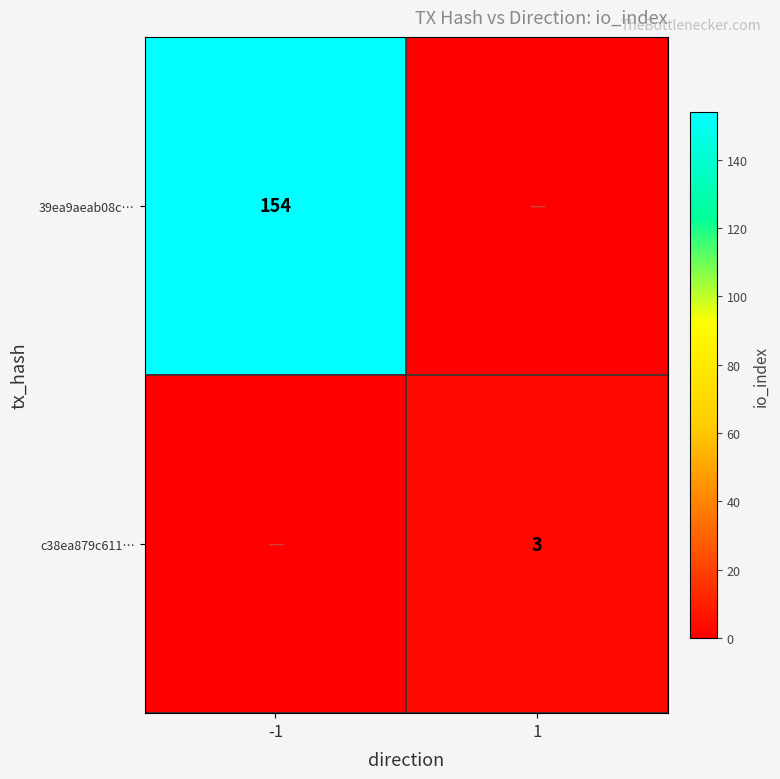

The c38ea879c611… series shows 5 at 1. True or false?

False